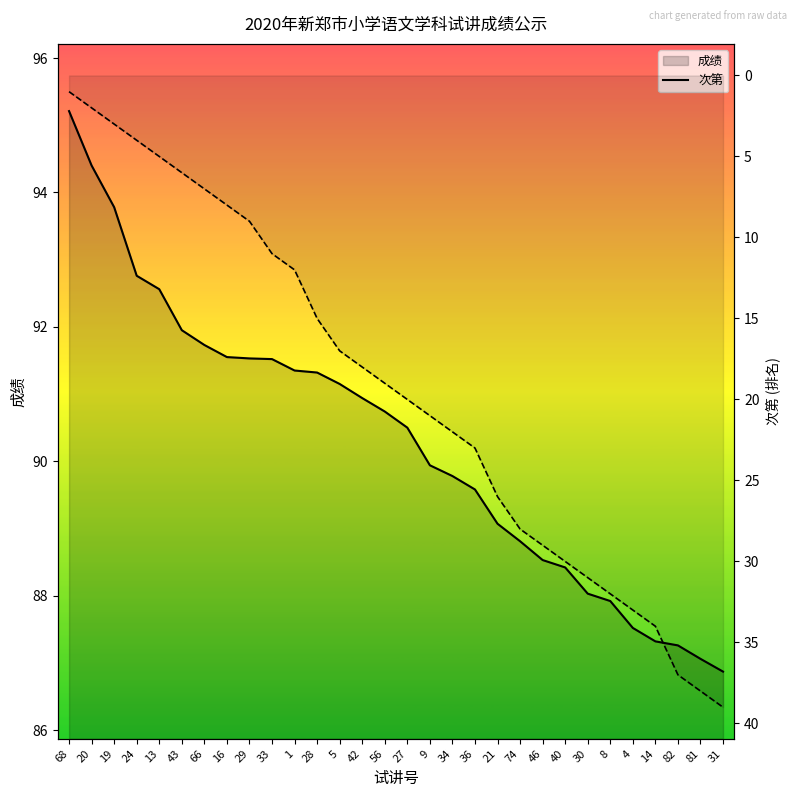

True or false: 成绩 has more than 2 points higher than both neighbors.

False